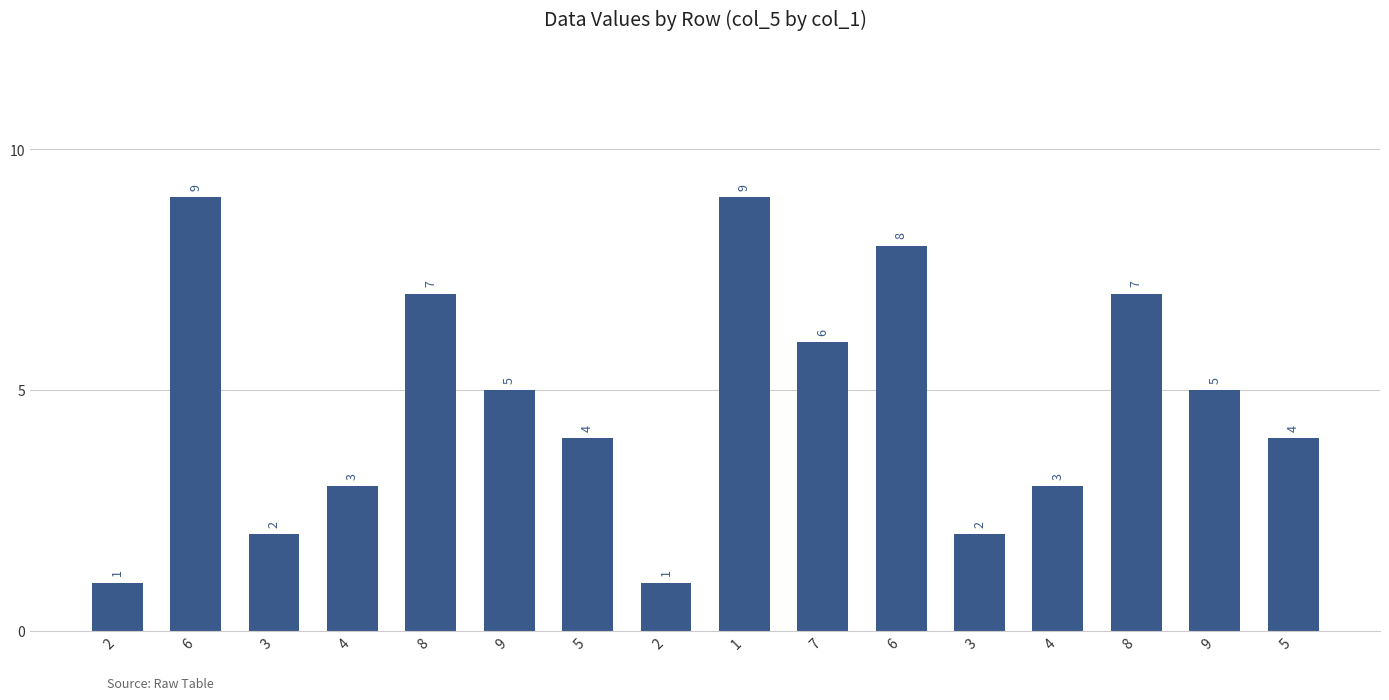

How many values are between 3 and 7?

9